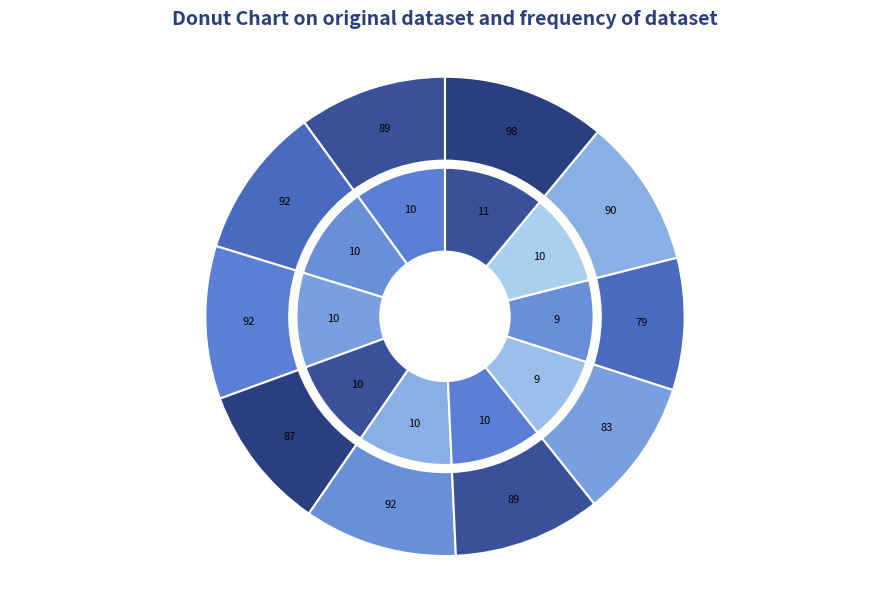

How many segments does this pie chart have?

10